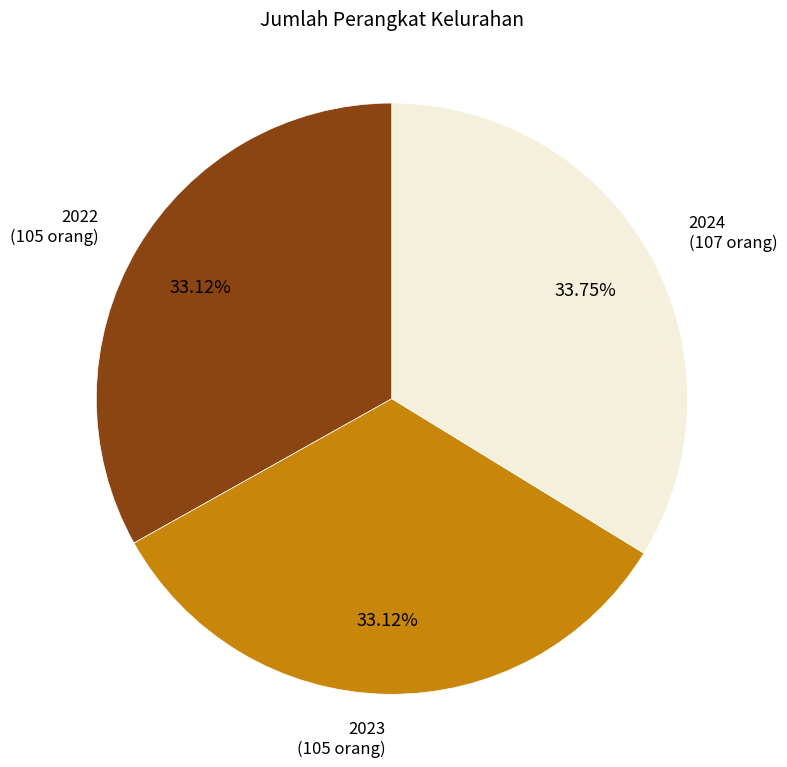

Is there a majority slice in this chart?

No